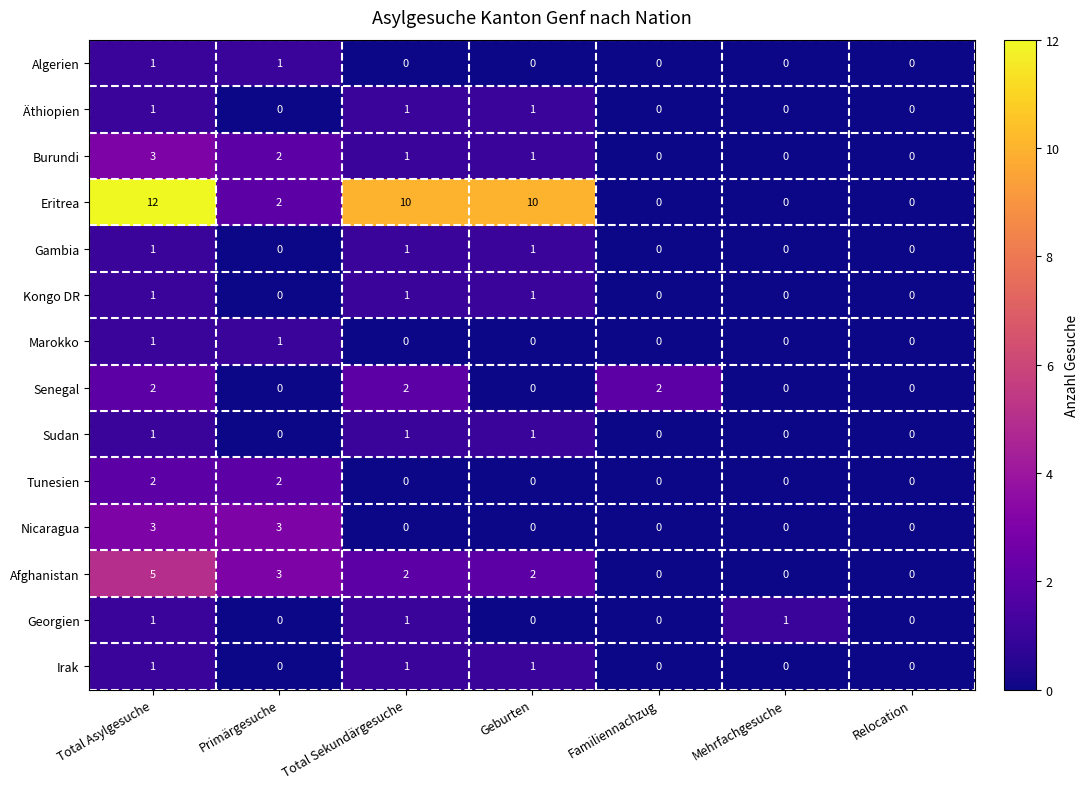

What is the sum of all Sudan values?

3